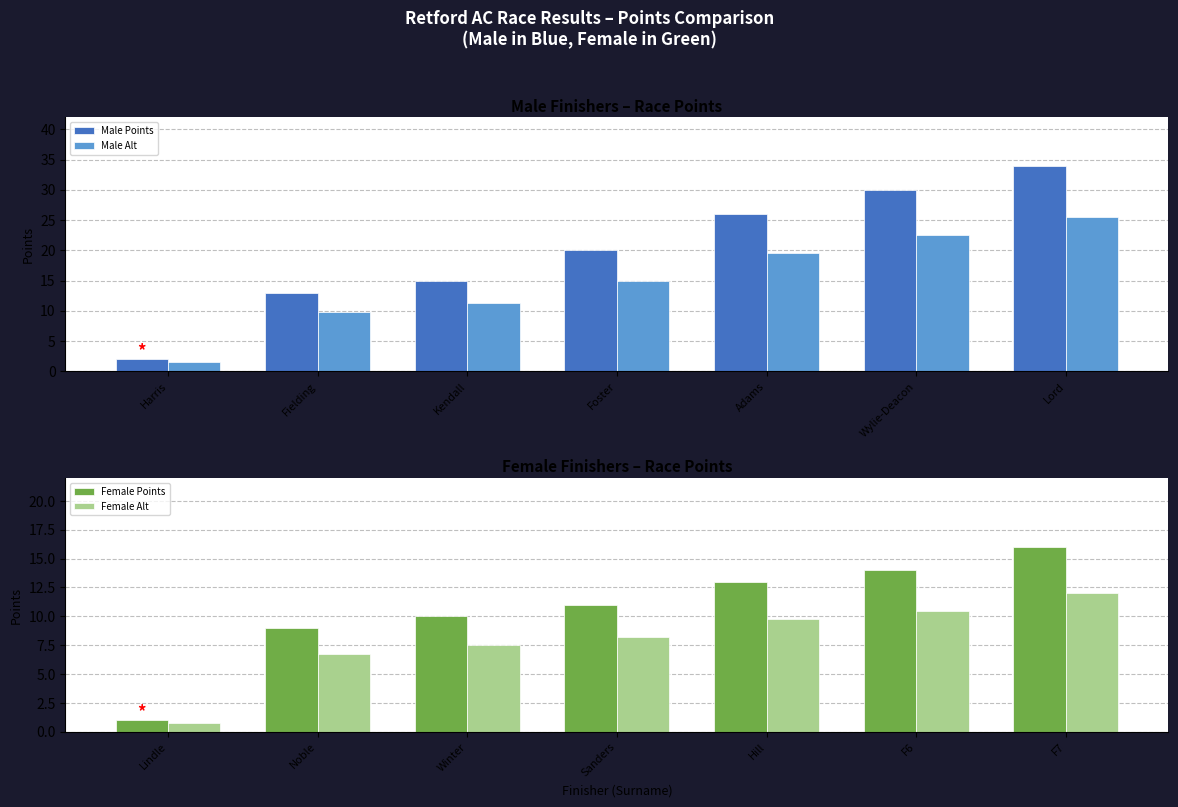

At which label is Female Alt closest to 6?

Noble